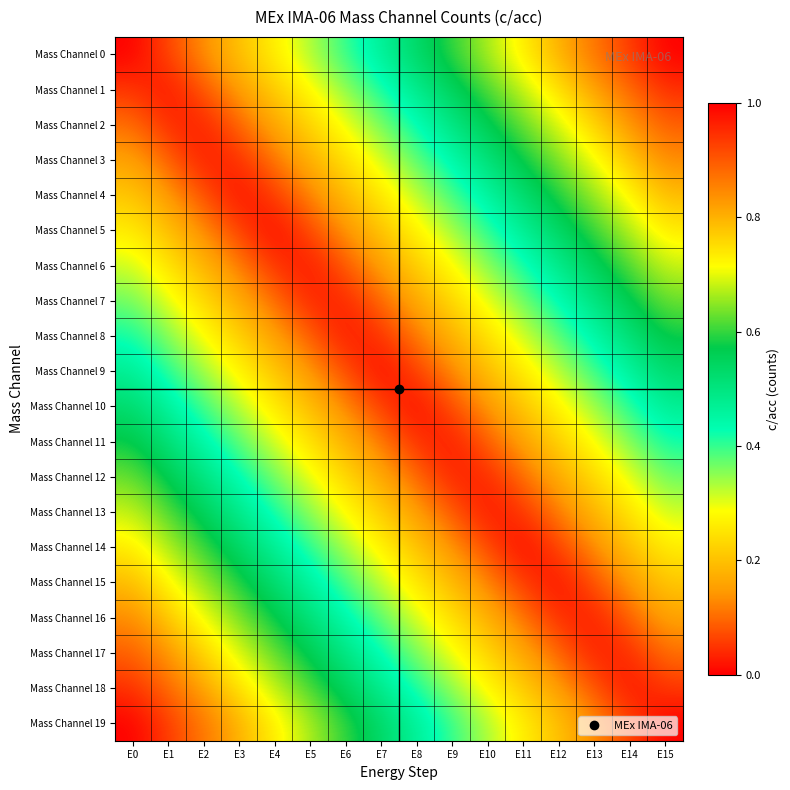

What is the spread (max minus min) of values at E9?

0.6